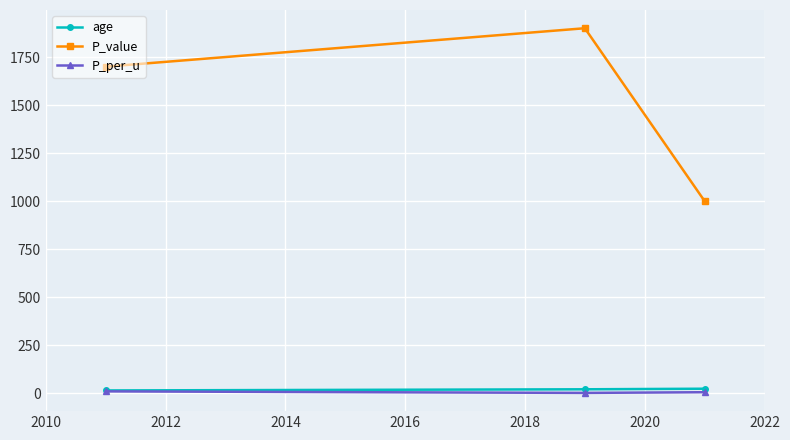

Count the P_value values in the range 1000 to 1900.

3